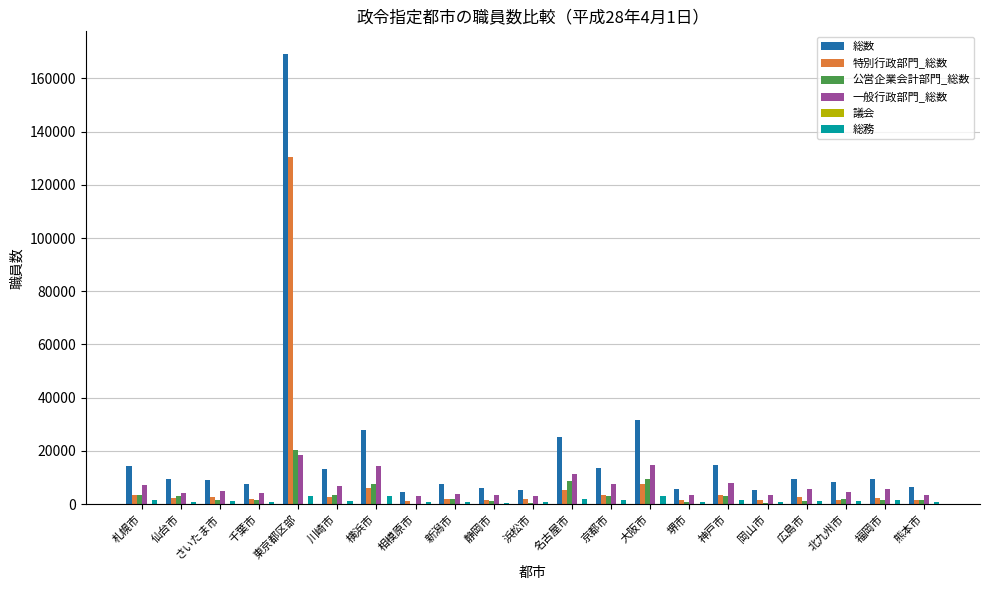

Are the bars grouped side by side (vs. stacked)?

Yes